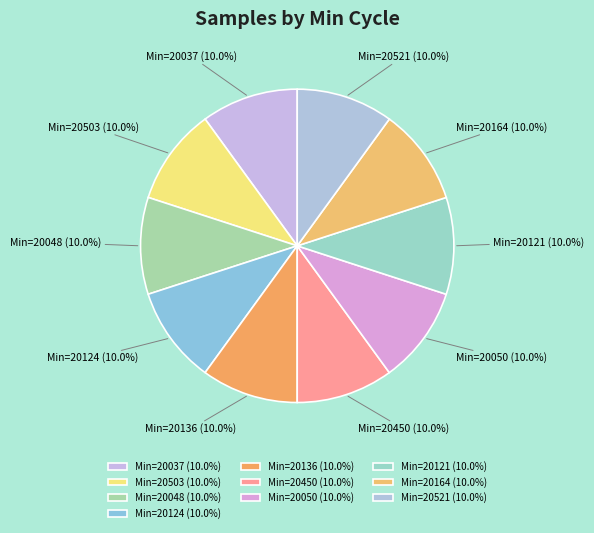

Count the number of slices in the pie.

10